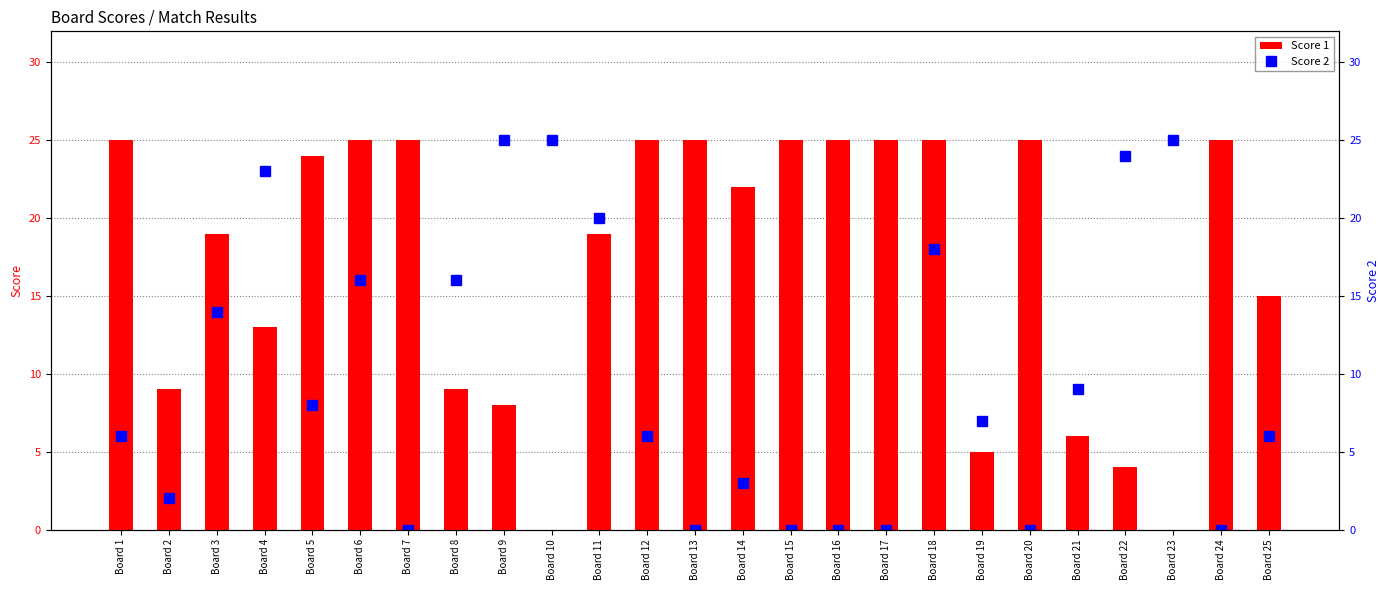

What is the sum of all Score 1 values?

428